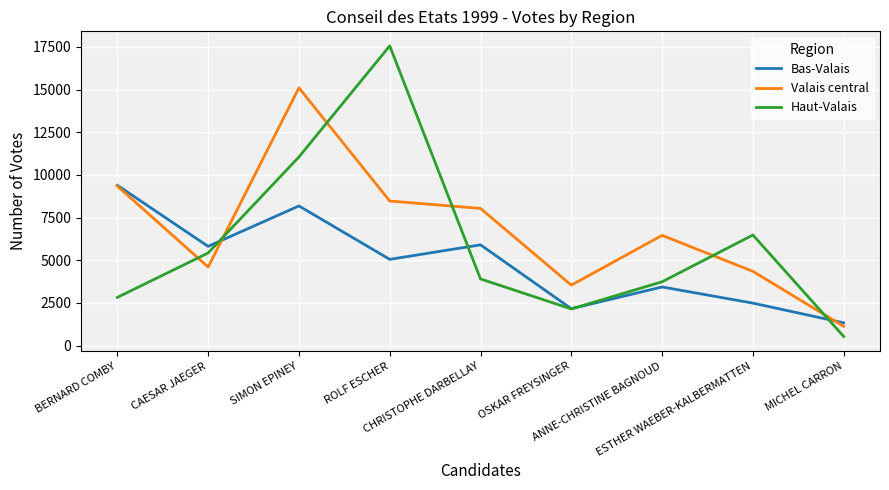

What are all the series names shown in the legend?

Bas-Valais, Valais central, Haut-Valais